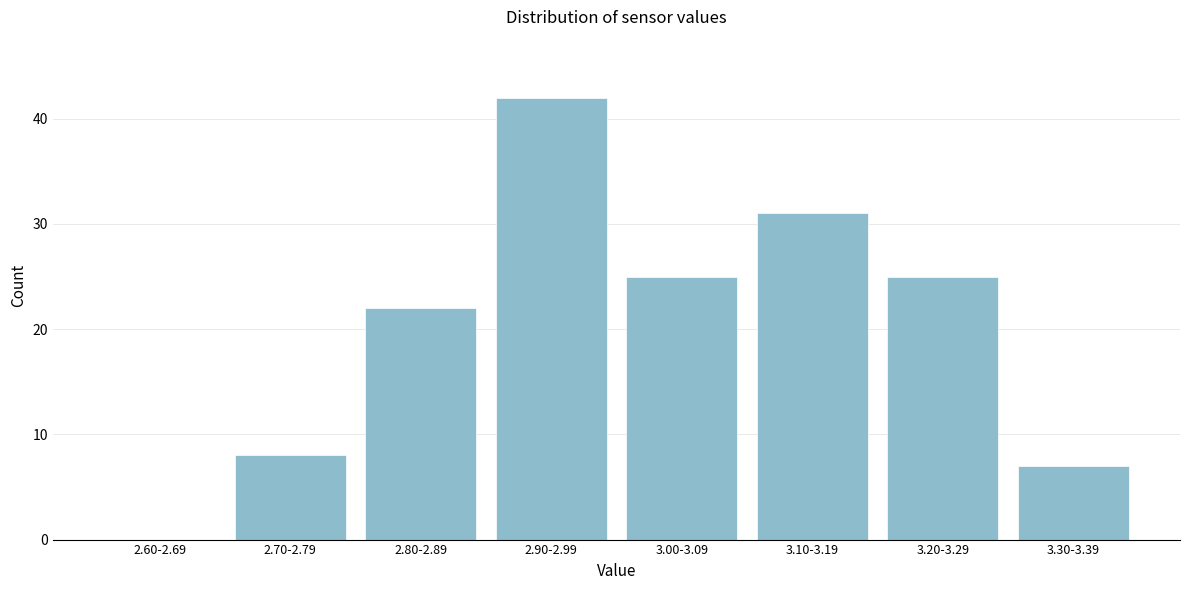

Reading left to right, extract all data points from this chart.

2.60-2.69=0	2.70-2.79=8	2.80-2.89=22	2.90-2.99=42	3.00-3.09=25	3.10-3.19=31	3.20-3.29=25	3.30-3.39=7